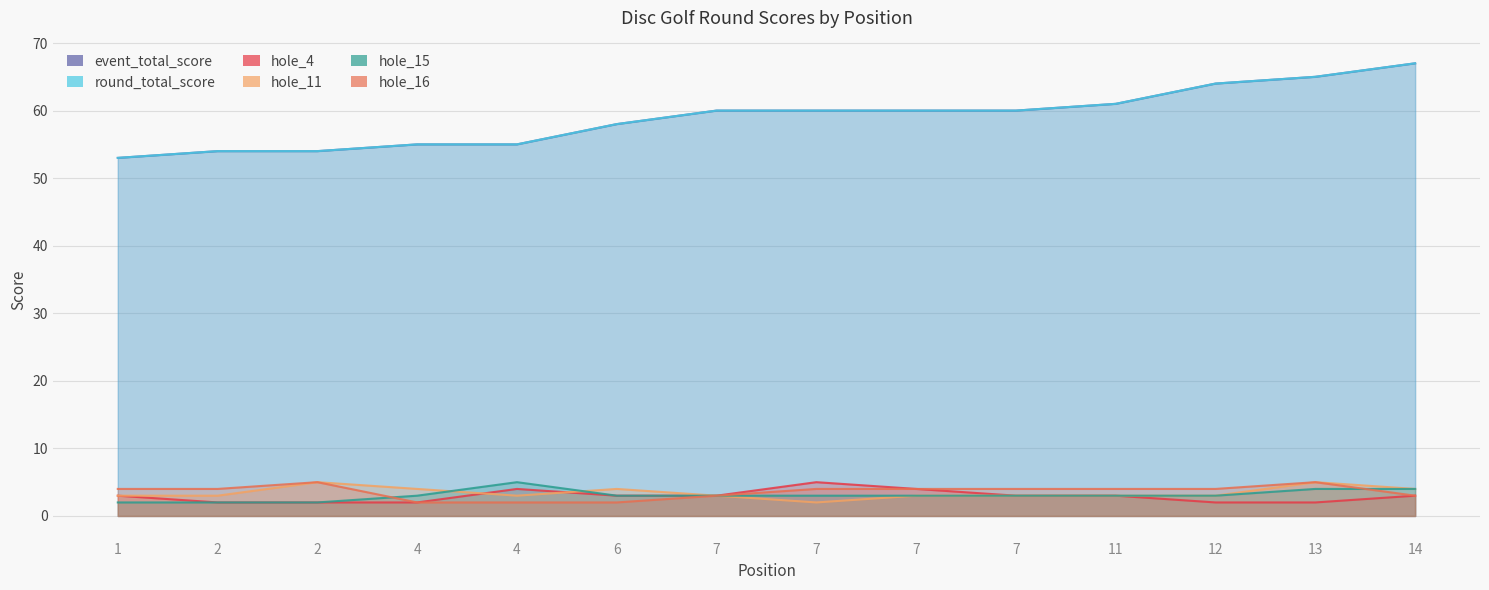

At which category does the chart reach its minimum across all series?

2